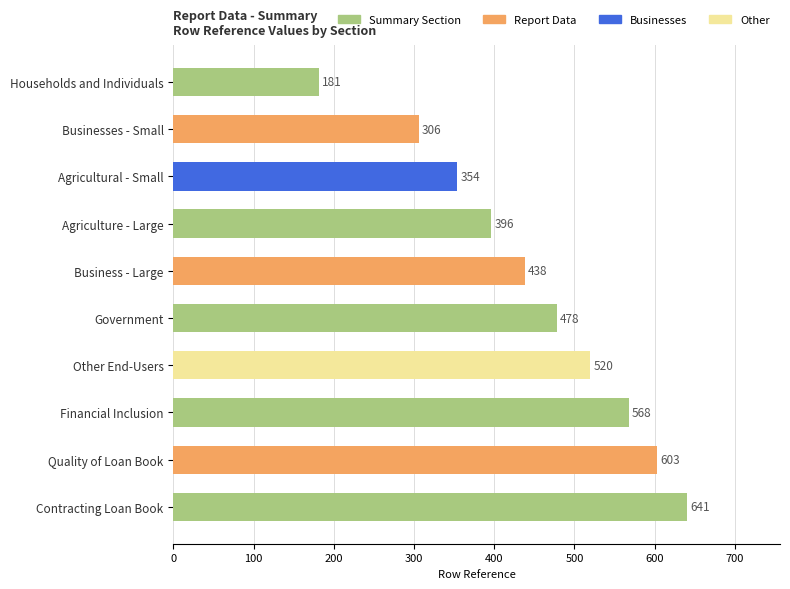

Count the number of categories in the chart.

10